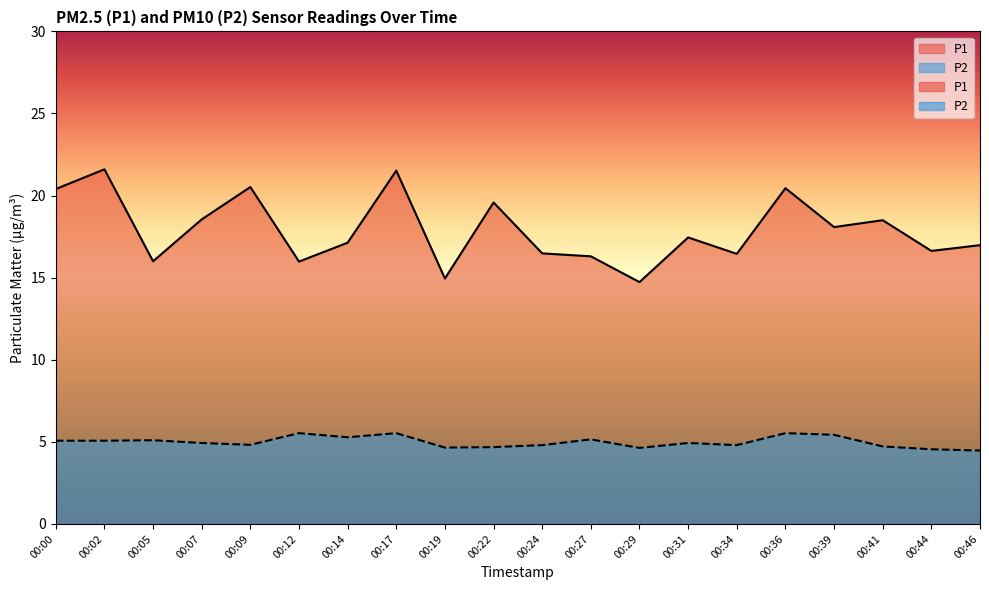

What is the value of the P2 point at the 1st from the left?

5.1